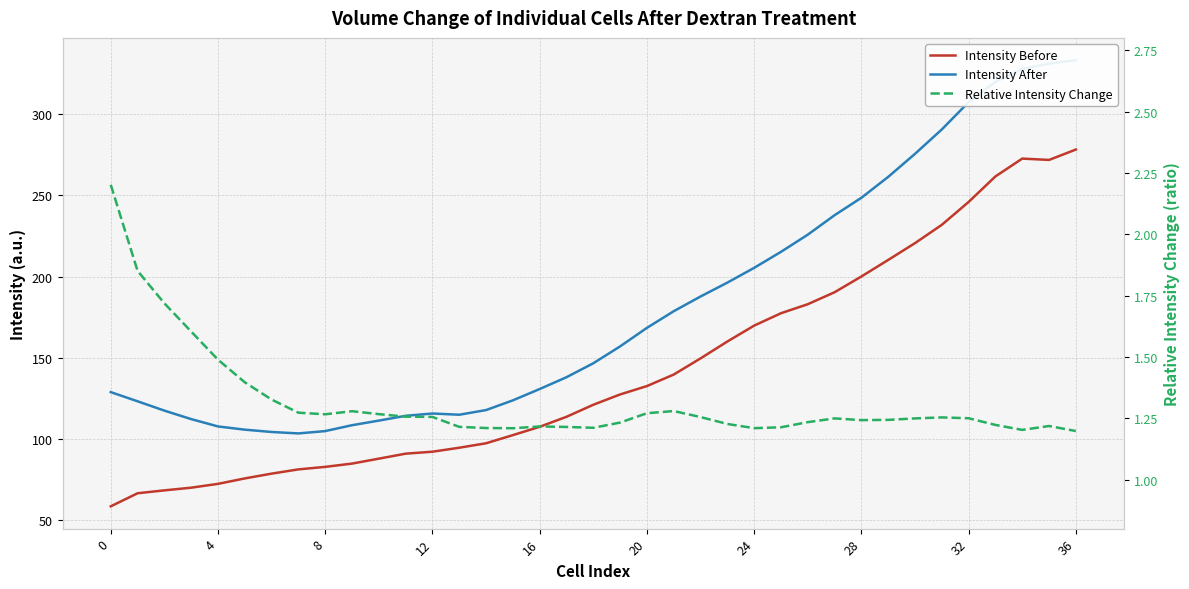

Rank the series by their average value, from lowest to highest.

Relative Intensity Change, Intensity Before, Intensity After